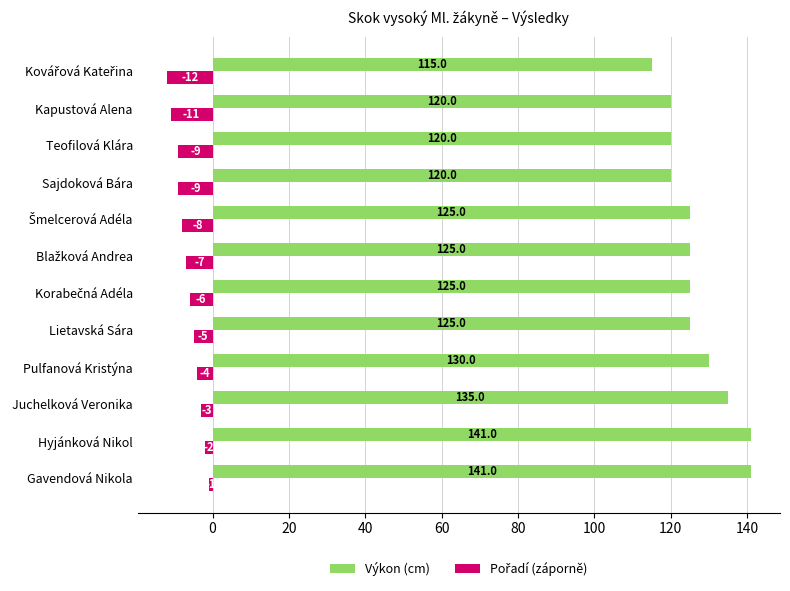

Which series has the largest total across all categories?

Výkon (cm)